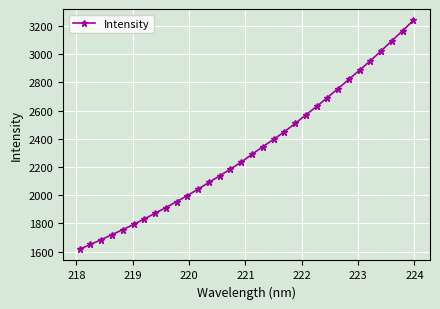

What is the value of the 12th point from the left?

2043.8